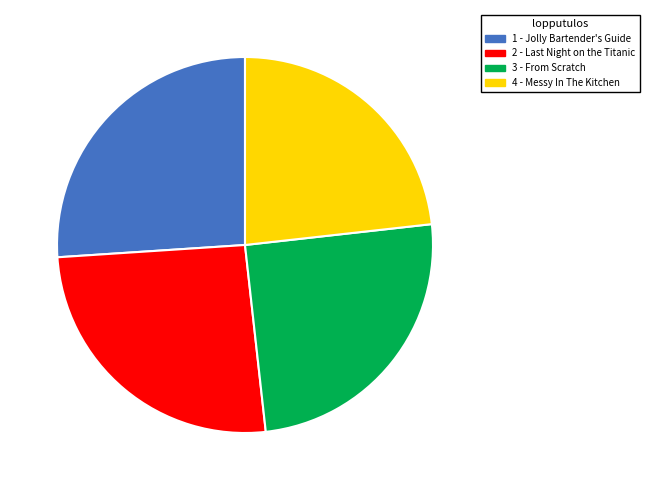

Is it true that 3 - From Scratch is 25% of the pie?

True